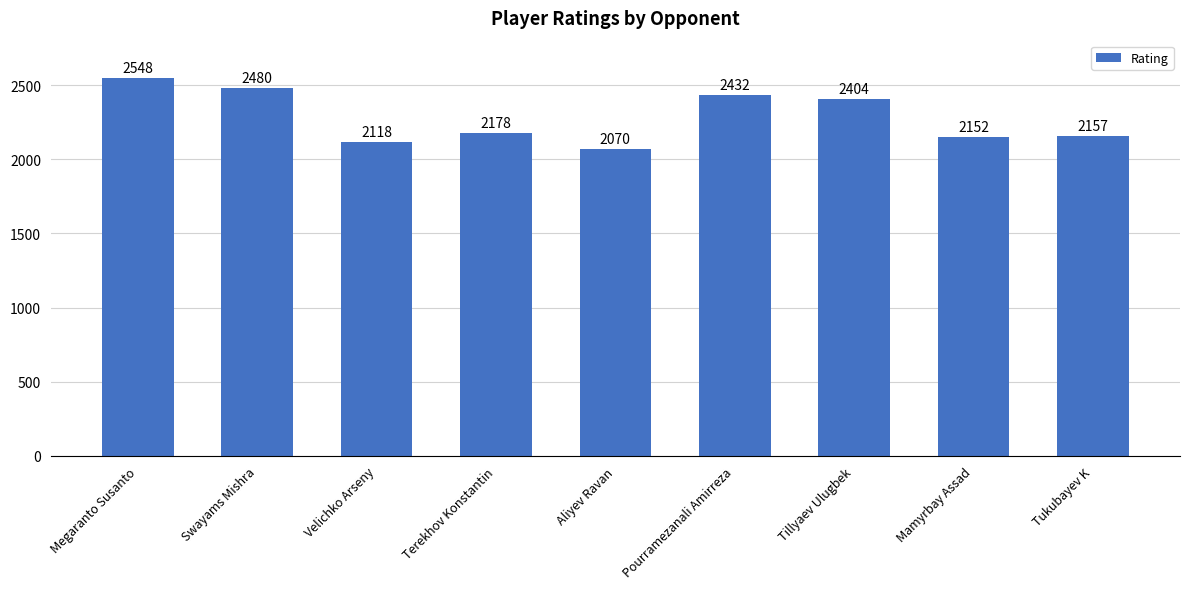

Rank the categories by value from highest to lowest.

Megaranto Susanto, Swayams Mishra, Pourramezanali Amirreza, Tillyaev Ulugbek, Terekhov Konstantin, Tukubayev K, Mamyrbay Assad, Velichko Arseny, Aliyev Ravan